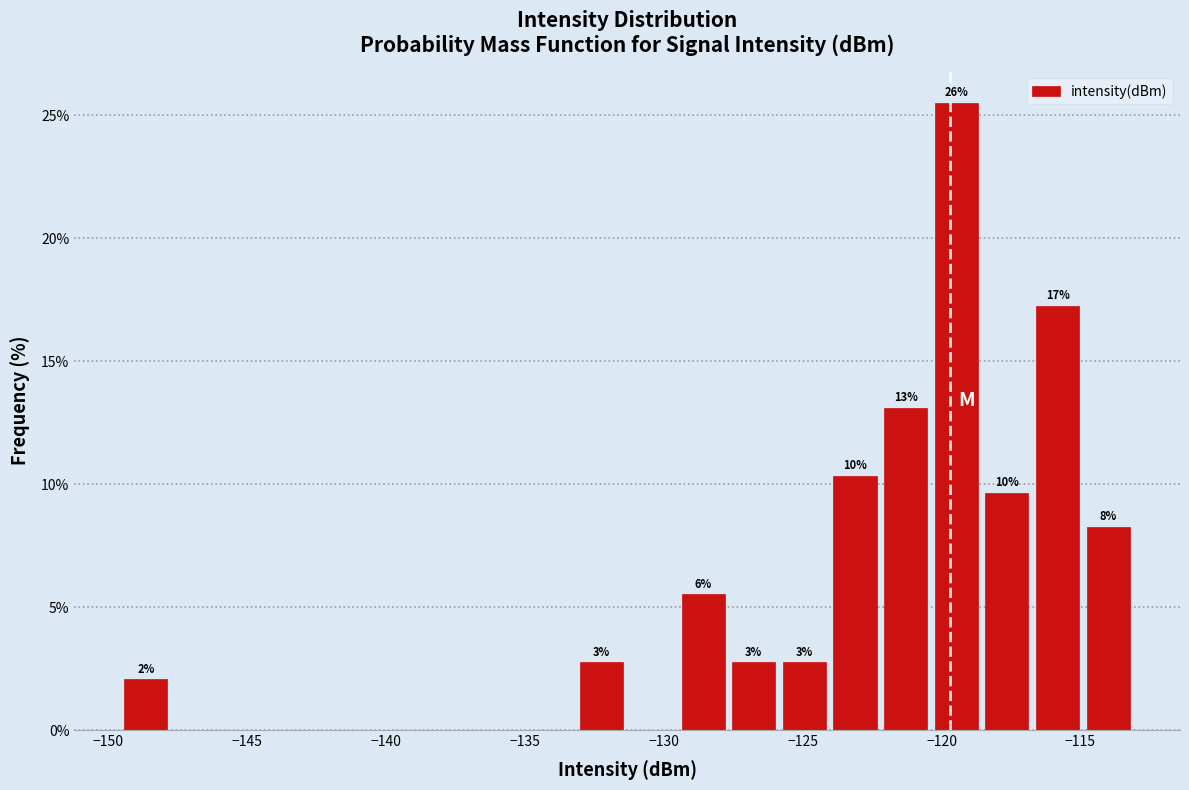

Read against the x-axis, roughly where is the centre of the tallest bar?

-119.5